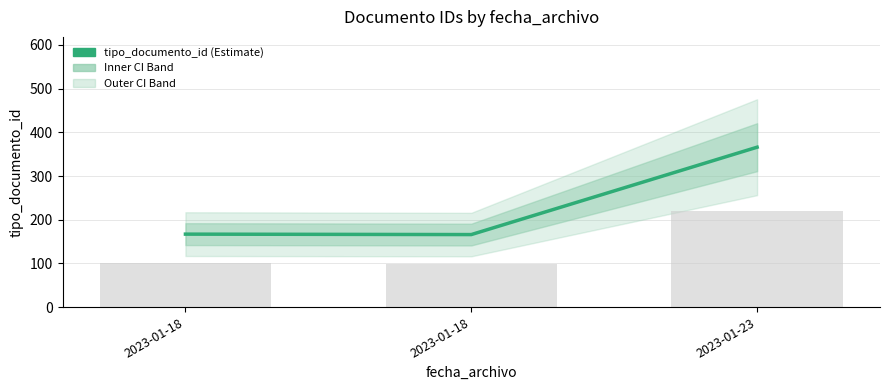

What is the ratio of the value at 2023-01-18 to the value at 2023-01-18?

1.0